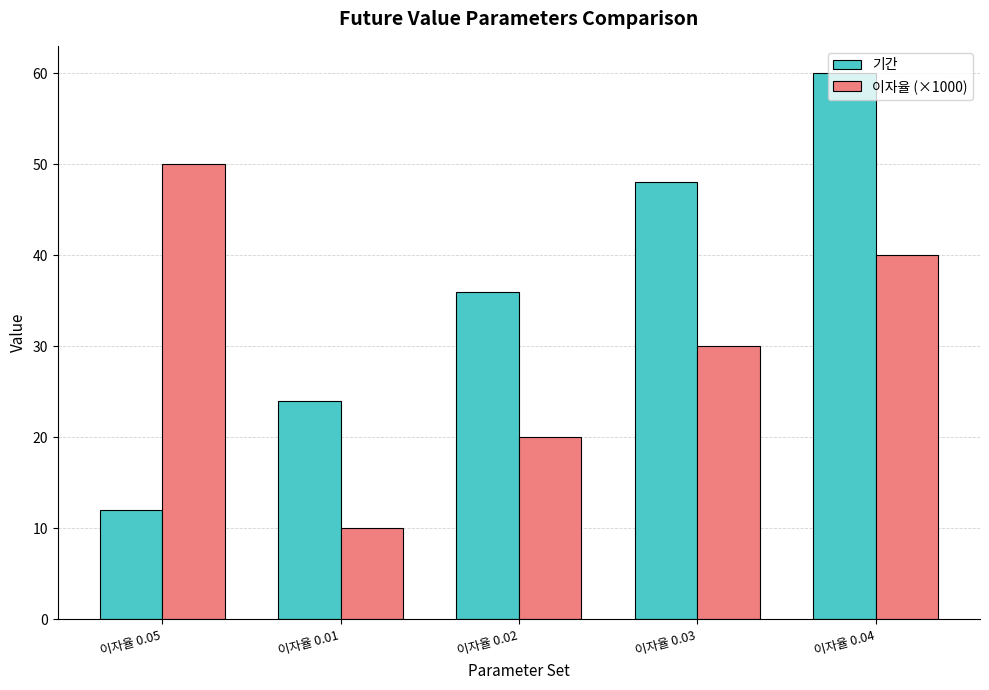

What are all the series names shown in the legend?

기간, 이자율 (×1000)